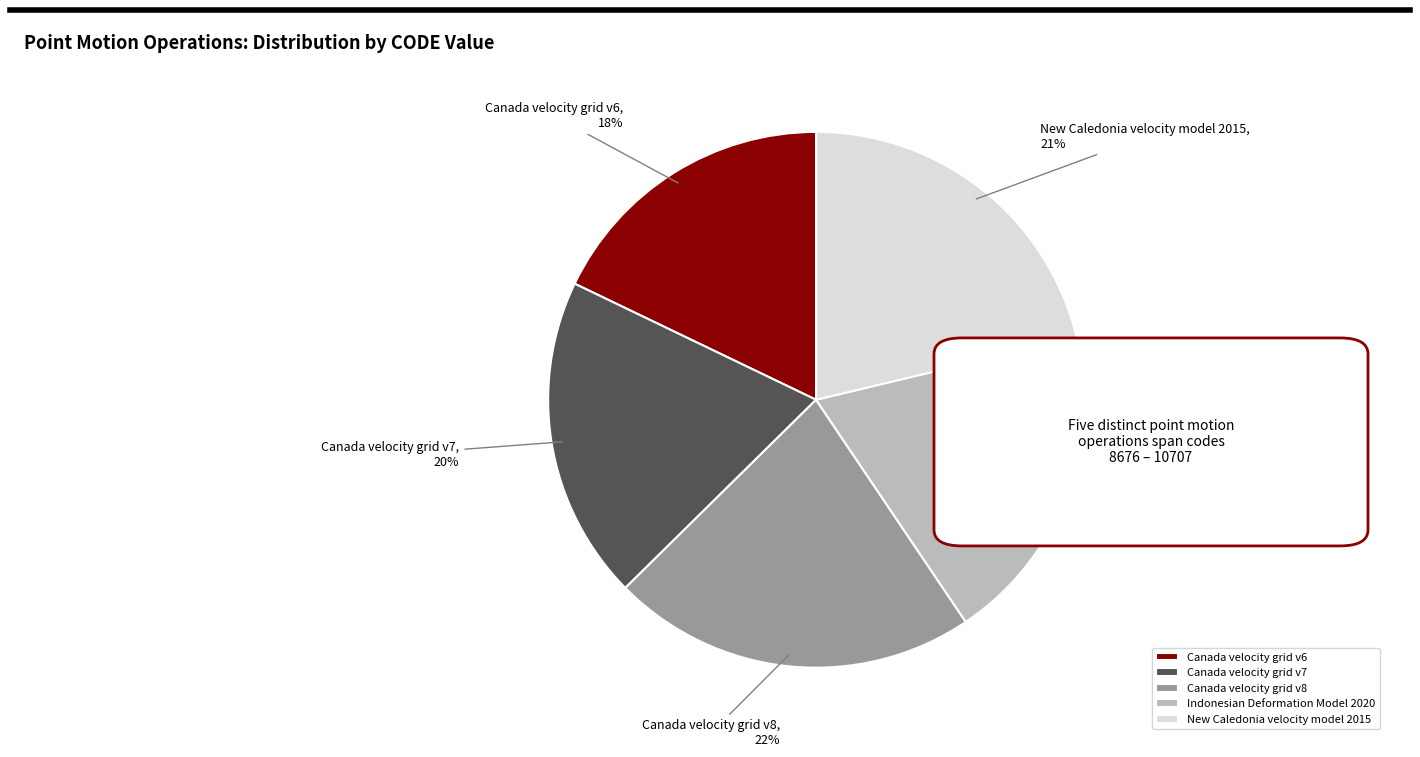

How many slices are in this pie chart?

5